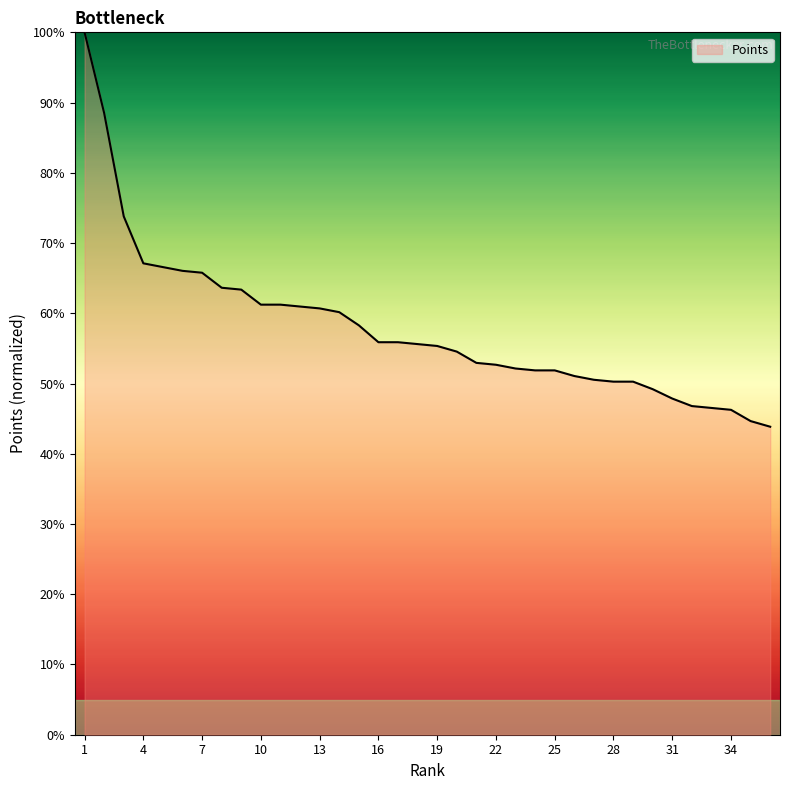

What is the difference between the maximum and minimum values?

56.1